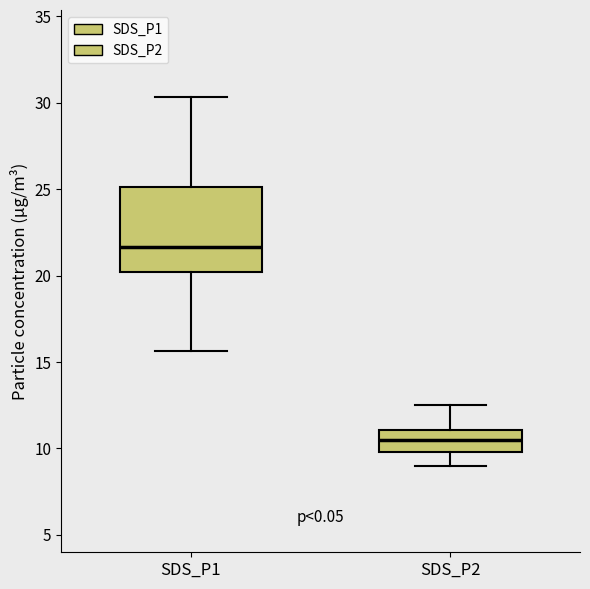

Which box is the tallest, from its lower edge to its upper edge?

SDS_P1